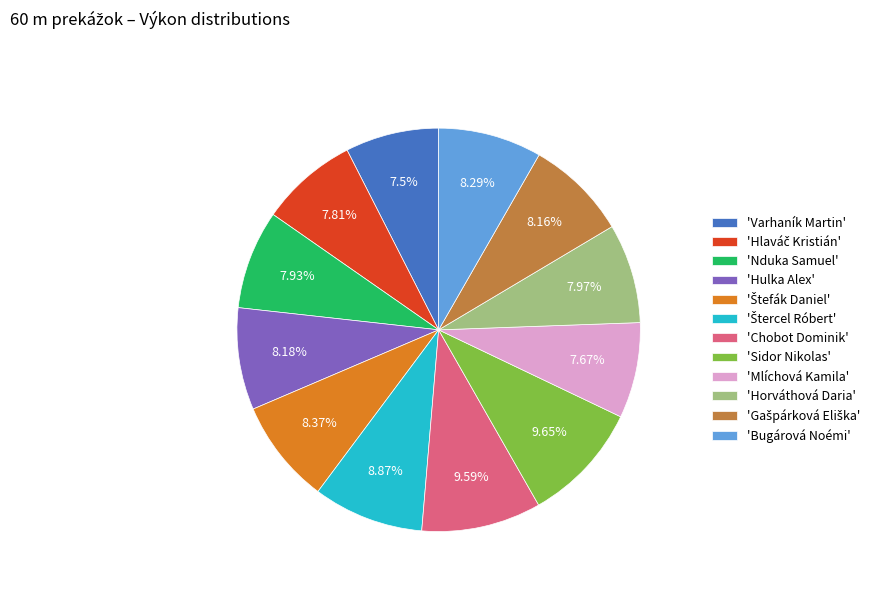

Does 'Varhaník Martin' account for over 50% of the chart?

No